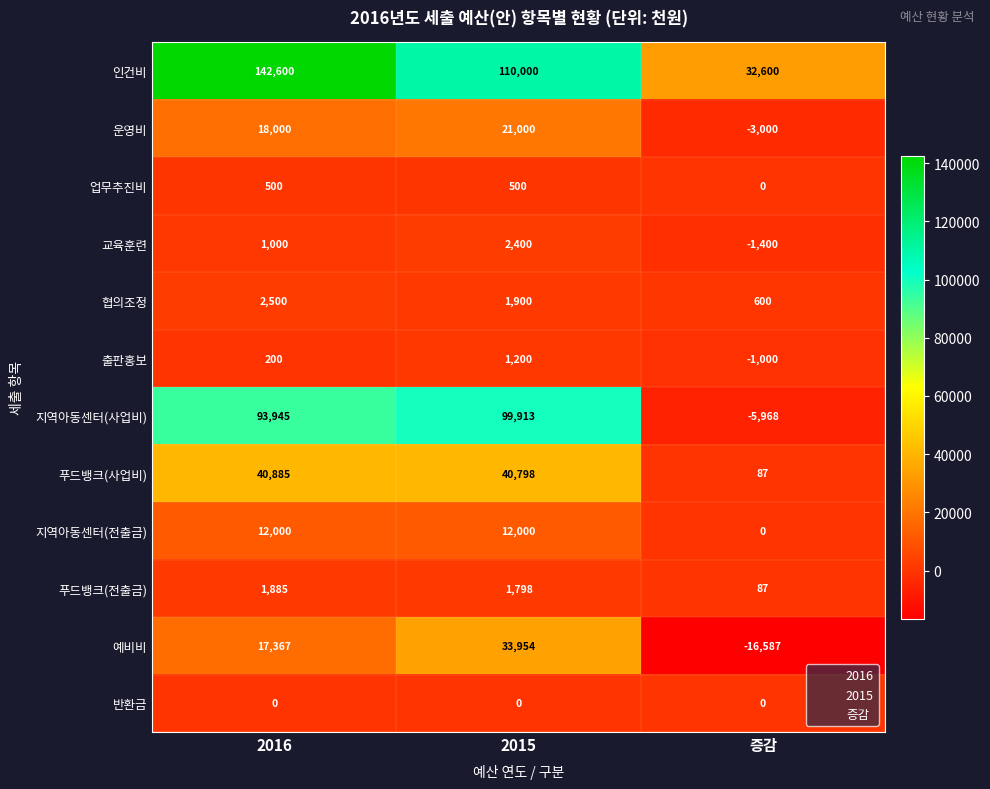

Rank the series at 2016 from lowest to highest value.

반환금, 출판홍보, 업무추진비, 교육훈련, 푸드뱅크(전출금), 협의조정, 지역아동센터(전출금), 예비비, 운영비, 푸드뱅크(사업비), 지역아동센터(사업비), 인건비